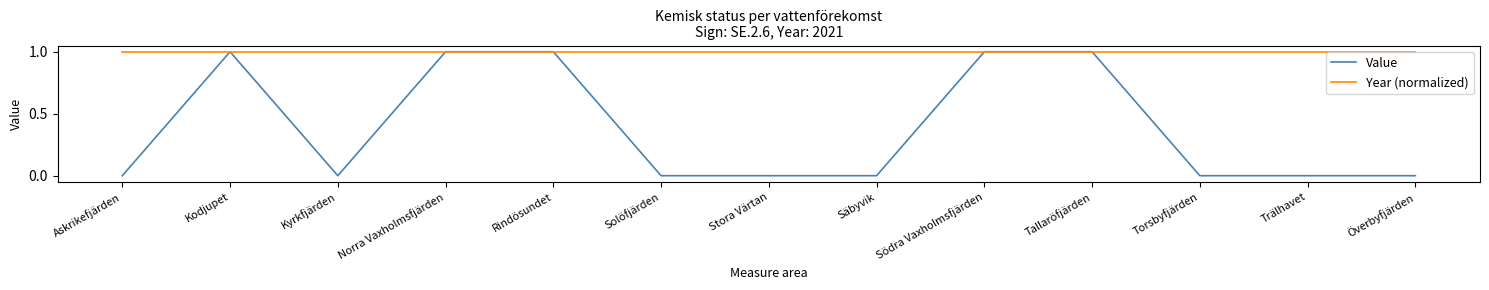

Reading right to left, what are all the values shown in this chart?

Value: Överbyfjärden=0	Trälhavet=0	Torsbyfjärden=0	Tallaröfjärden=1	Södra Vaxholmsfjärden=1	Säbyvik=0	Stora Värtan=0	Solöfjärden=0	Rindösundet=1	Norra Vaxholmsfjärden=1	Kyrkfjärden=0	Kodjupet=1	Askrikefjärden=0
Year (normalized): Överbyfjärden=1	Trälhavet=1	Torsbyfjärden=1	Tallaröfjärden=1	Södra Vaxholmsfjärden=1	Säbyvik=1	Stora Värtan=1	Solöfjärden=1	Rindösundet=1	Norra Vaxholmsfjärden=1	Kyrkfjärden=1	Kodjupet=1	Askrikefjärden=1